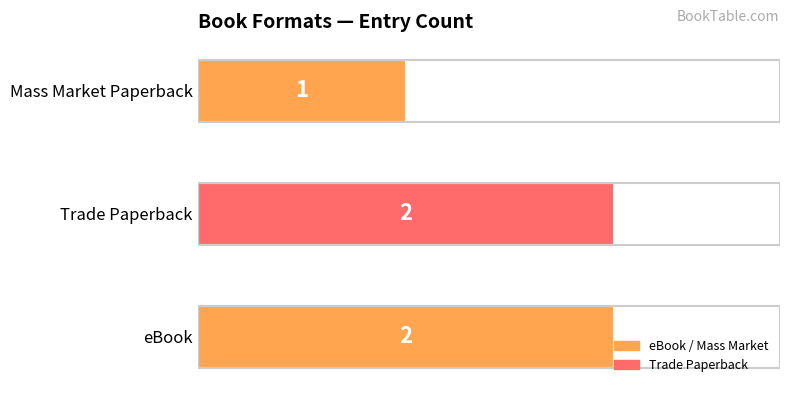

What is the difference between the maximum and minimum values?

1